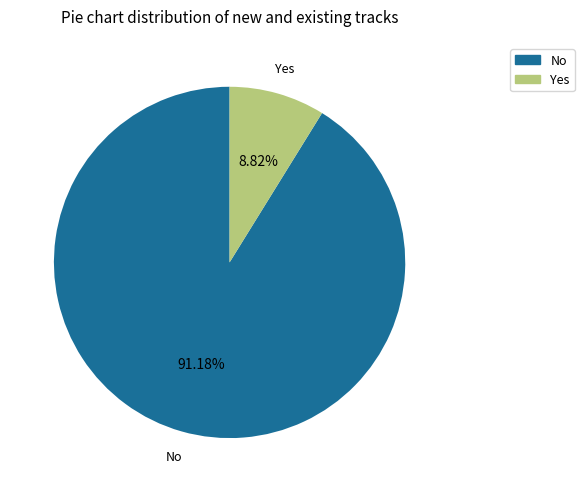

Combined, what portion of the pie is Yes and No?

100.0%